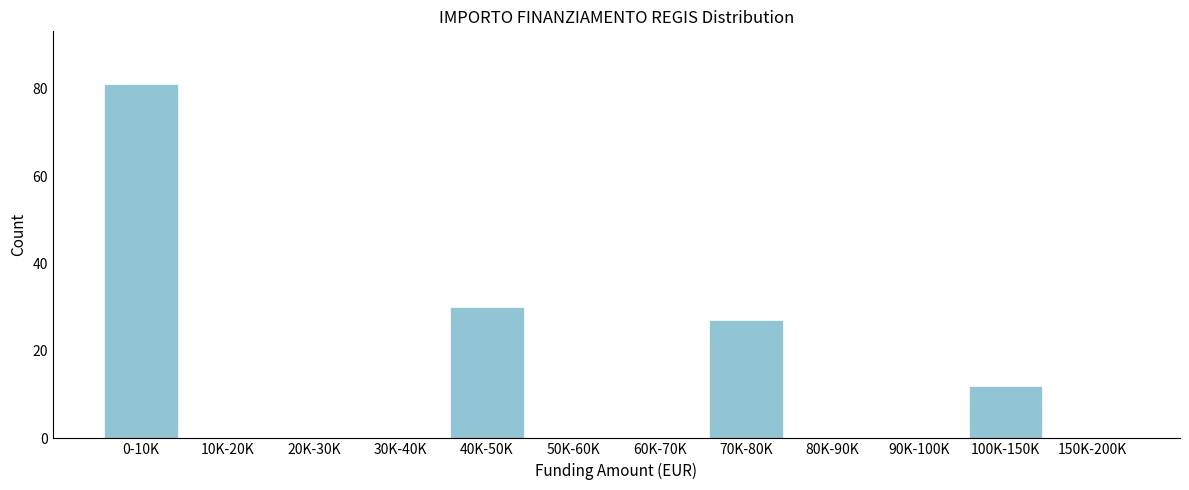

Reading right to left, extract all data points from this chart.

150K-200K=0	100K-150K=12	90K-100K=0	80K-90K=0	70K-80K=27	60K-70K=0	50K-60K=0	40K-50K=30	30K-40K=0	20K-30K=0	10K-20K=0	0-10K=81